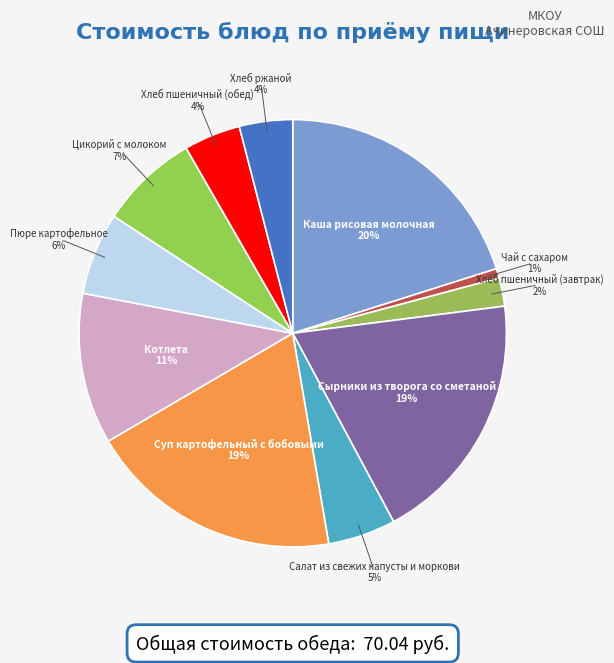

What is the smallest slice in the pie chart?

Чай с сахаром